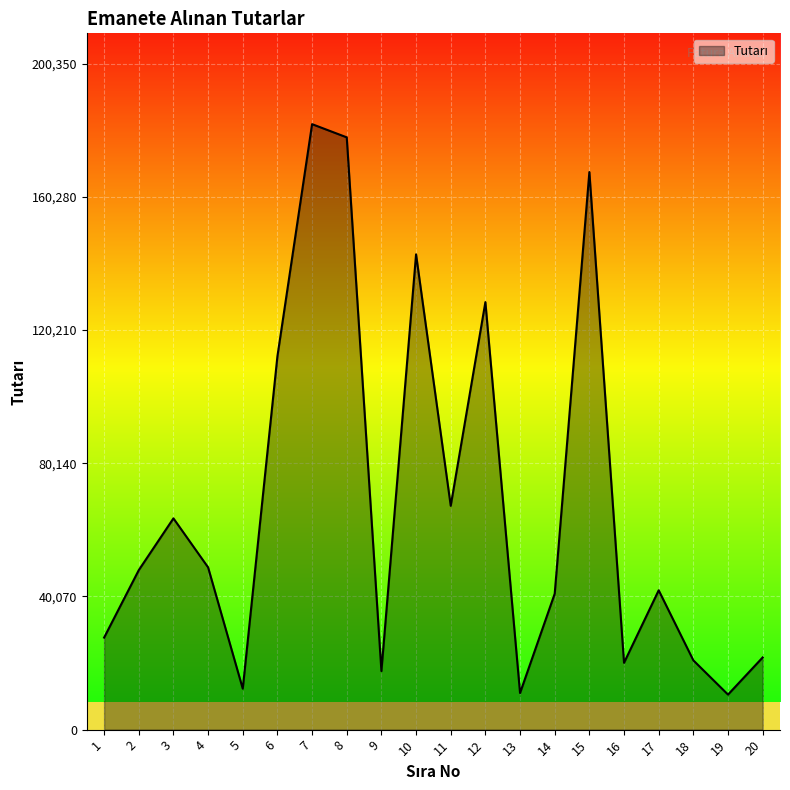

What is the average value?

68212.8